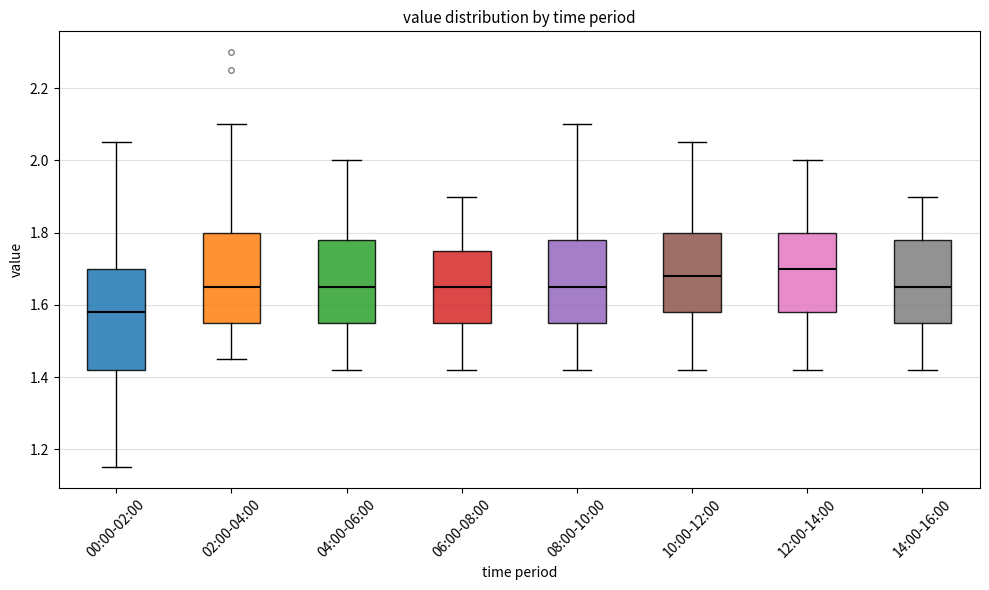

Comparing the boxes themselves (not the whiskers), which one is the tallest?

00:00-02:00